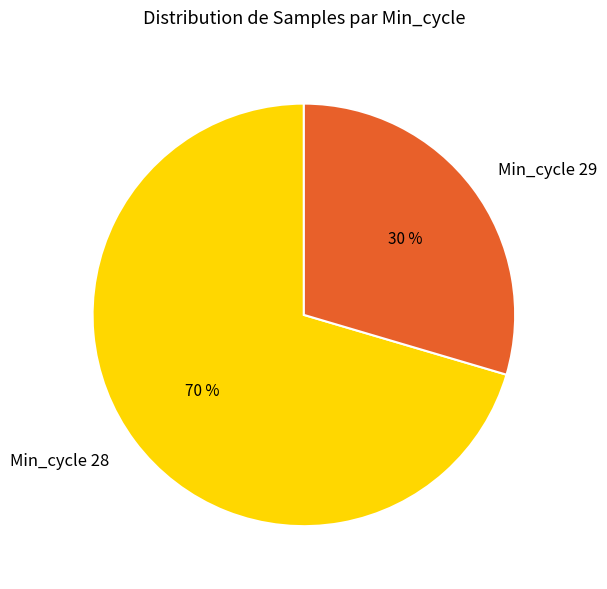

How many slices are in this pie chart?

2